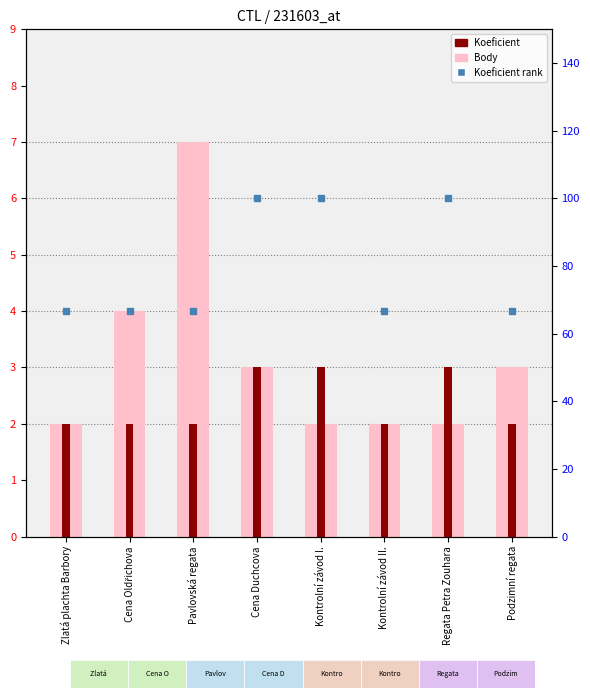

What position from the right is Podzimní regata?

1